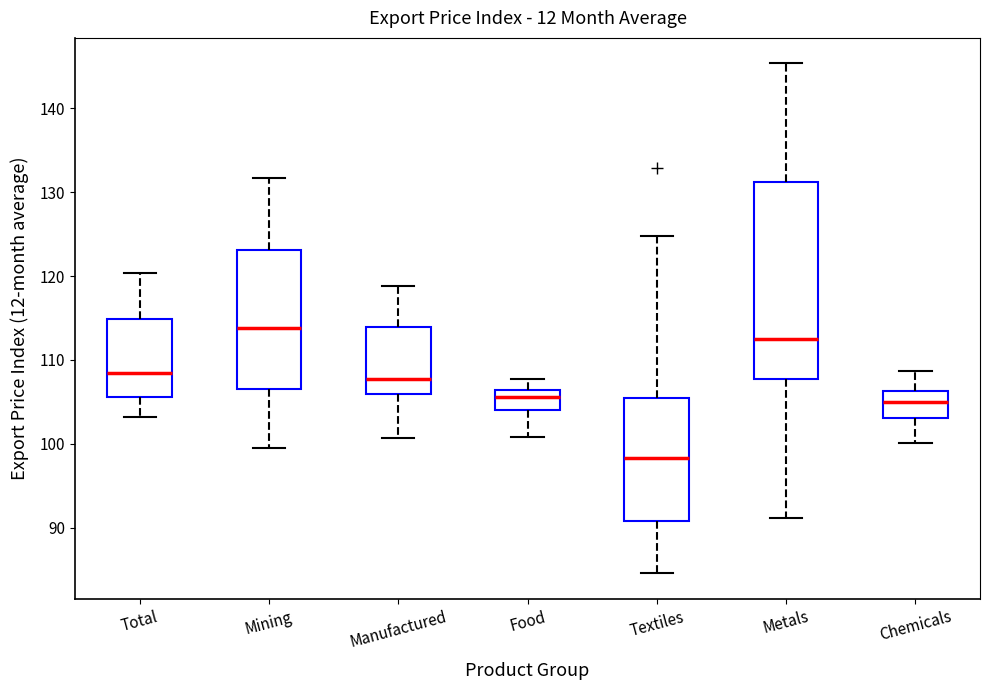

Reading left to right, read every box against the y-axis: the position of its median line, the range the box covers, and the ends of its whiskers. The values are not printed on the chart, so give them approximately, as read against the axis.

Total: median 108, box 106 to 115, whiskers 103 to 120
Mining: median 114, box 107 to 123, whiskers 99 to 132
Manufactured: median 108, box 106 to 114, whiskers 101 to 119
Food: median 106 (just below the box's upper edge), box 104 to 106, whiskers 101 to 108
Textiles: median 98, box 91 to 106, whiskers 85 to 125
Metals: median 113, box 108 to 131, whiskers 91 to 145
Chemicals: median 105, box 103 to 106, whiskers 100 to 109